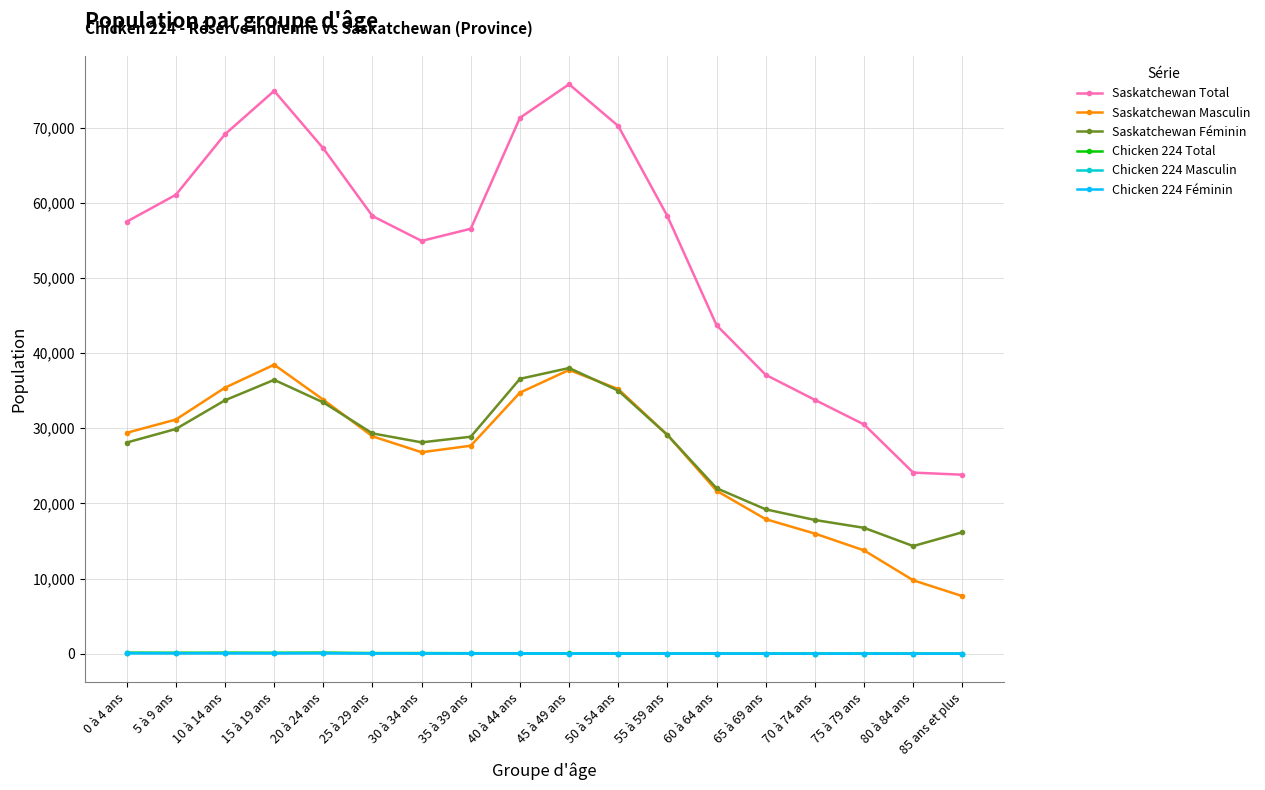

What is the greatest value displayed?

75785